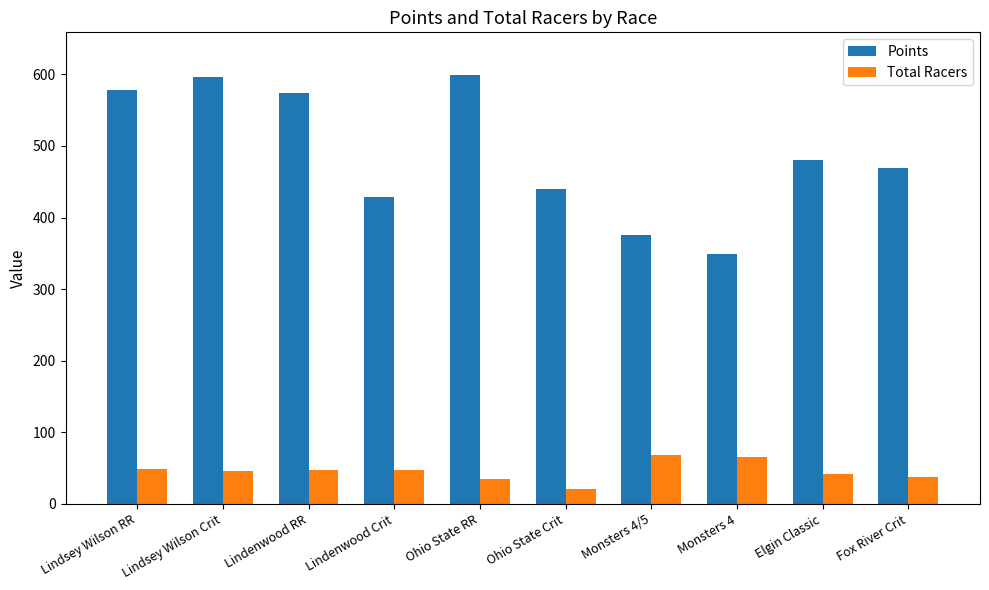

What is the lowest value of the Points series?

348.5